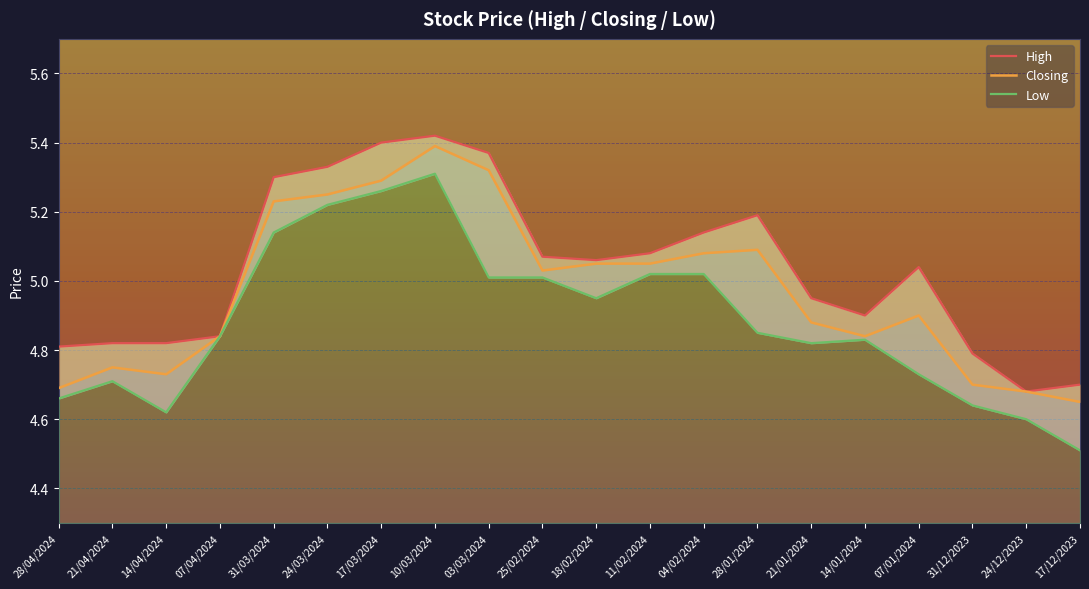

Rank the categories by Low value from highest to lowest.

10/03/2024, 17/03/2024, 24/03/2024, 31/03/2024, 11/02/2024, 04/02/2024, 03/03/2024, 25/02/2024, 18/02/2024, 28/01/2024, 07/04/2024, 14/01/2024, 21/01/2024, 07/01/2024, 21/04/2024, 28/04/2024, 31/12/2023, 14/04/2024, 24/12/2023, 17/12/2023